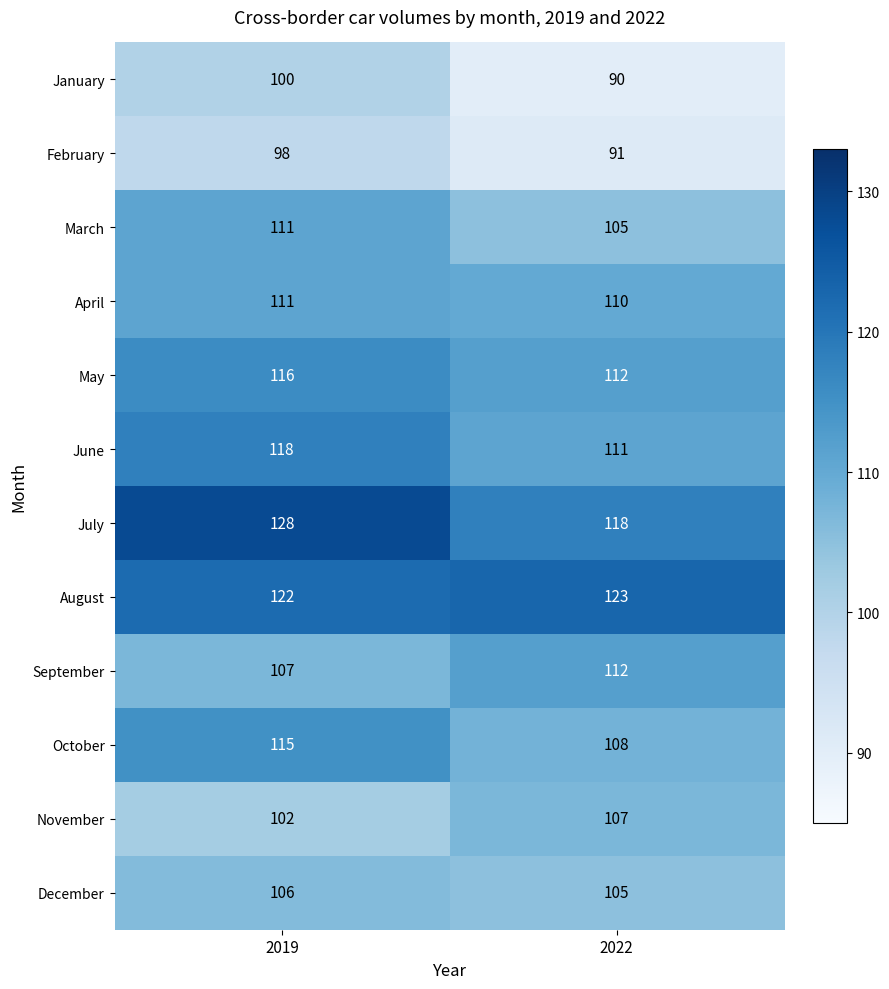

Reading right to left, what are all the values shown in this chart?

January: 90	100
February: 91	98
March: 105	111
April: 110	111
May: 112	116
June: 111	118
July: 118	128
August: 123	122
September: 112	107
October: 108	115
November: 107	102
December: 105	106